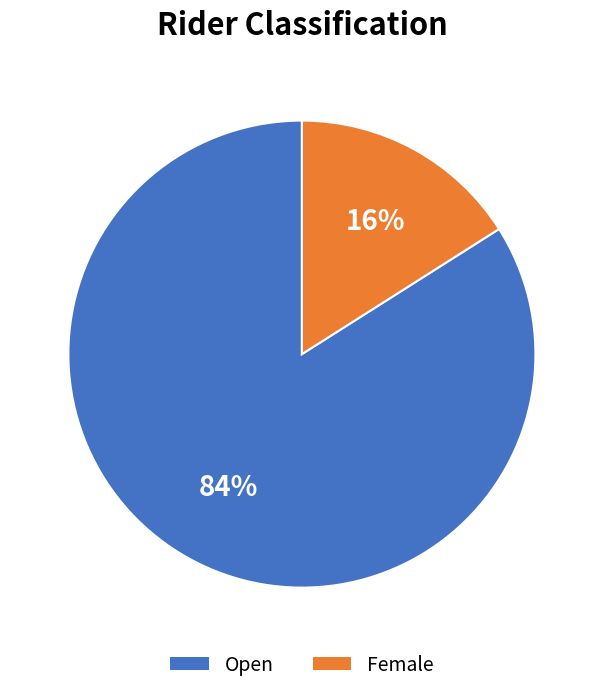

To the nearest percent, what portion does Female represent?

16%